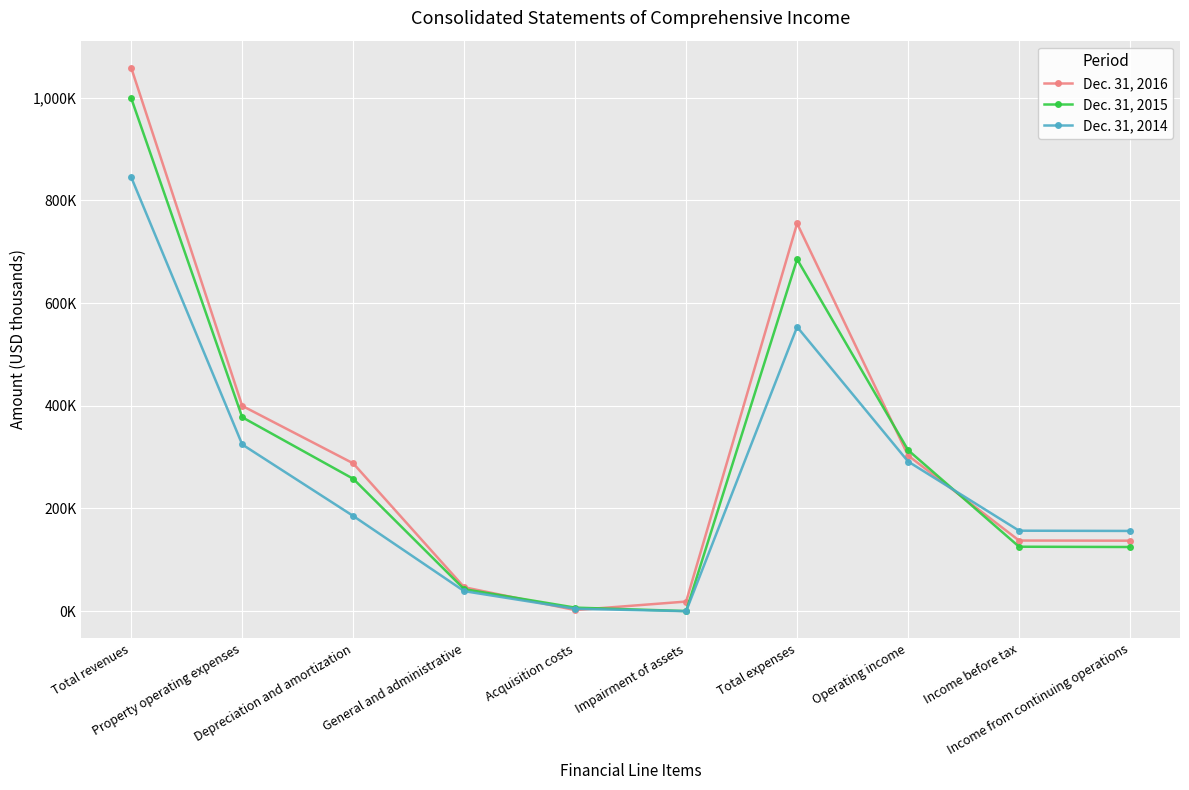

Which series has the largest total across all categories?

Dec. 31, 2016